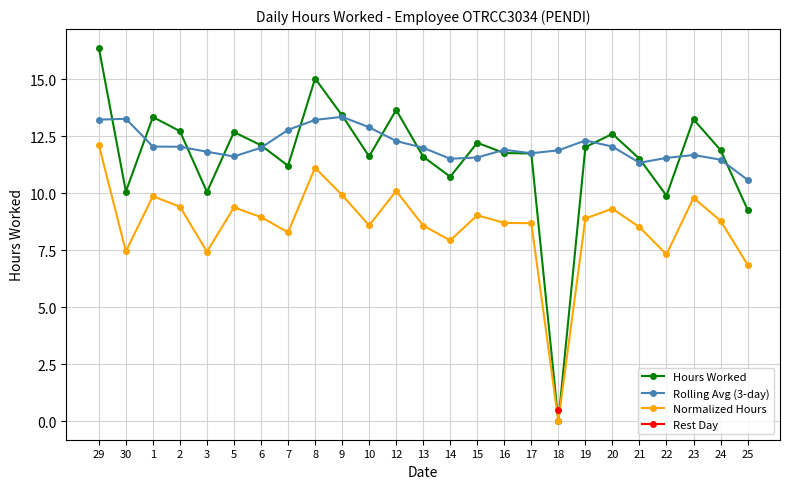

True or false: Rest Day and Normalized Hours cross at least once.

False